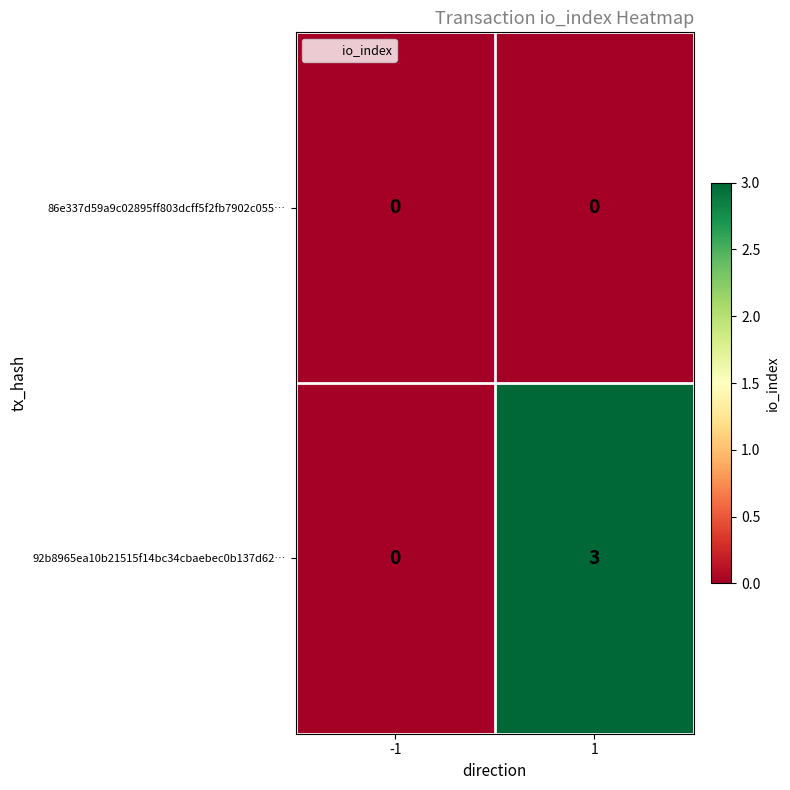

Between -1 and 1, which series saw the biggest shift?

92b8965ea10b21515f14bc34cbaebec0b137d62…